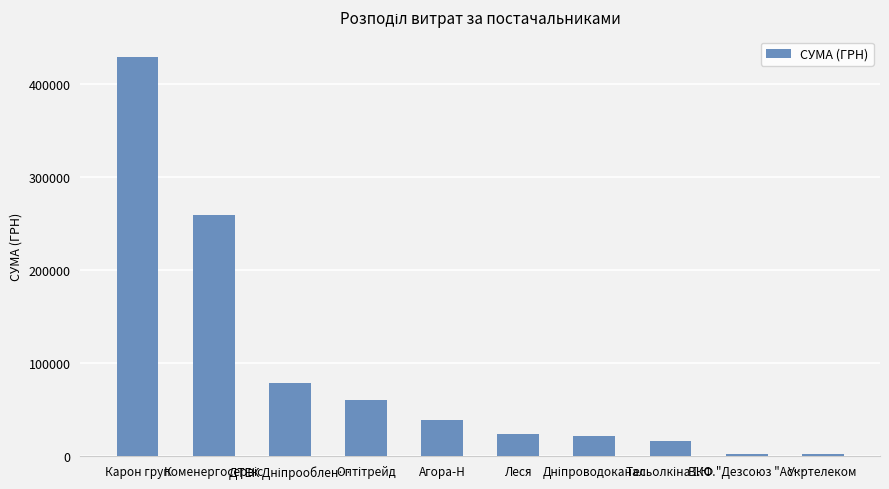

What is the difference between the maximum and minimum values?

427528.2